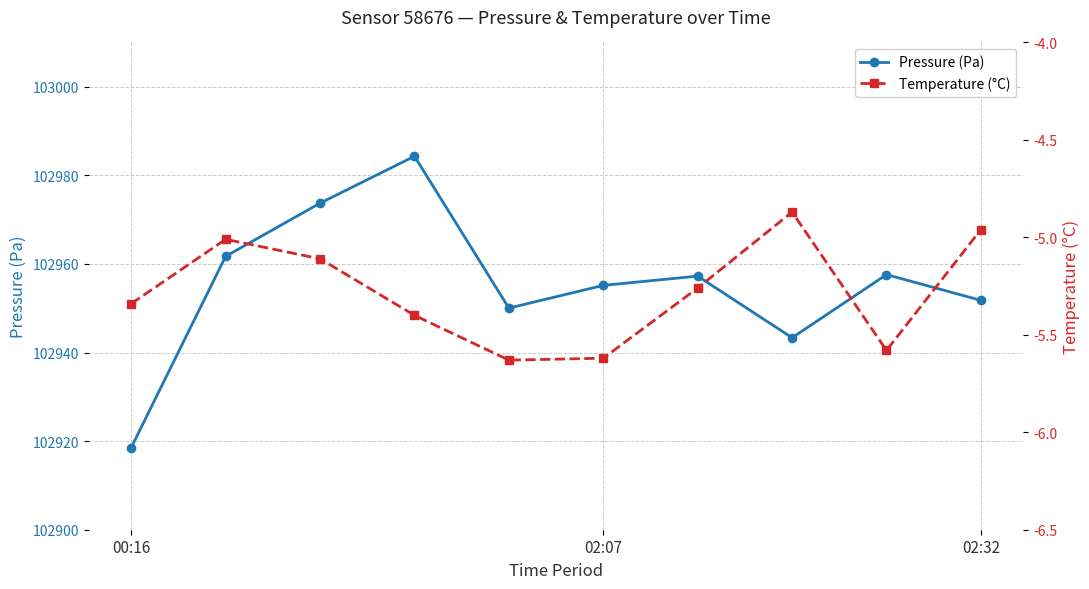

At which category is the sum across all series the highest?

3